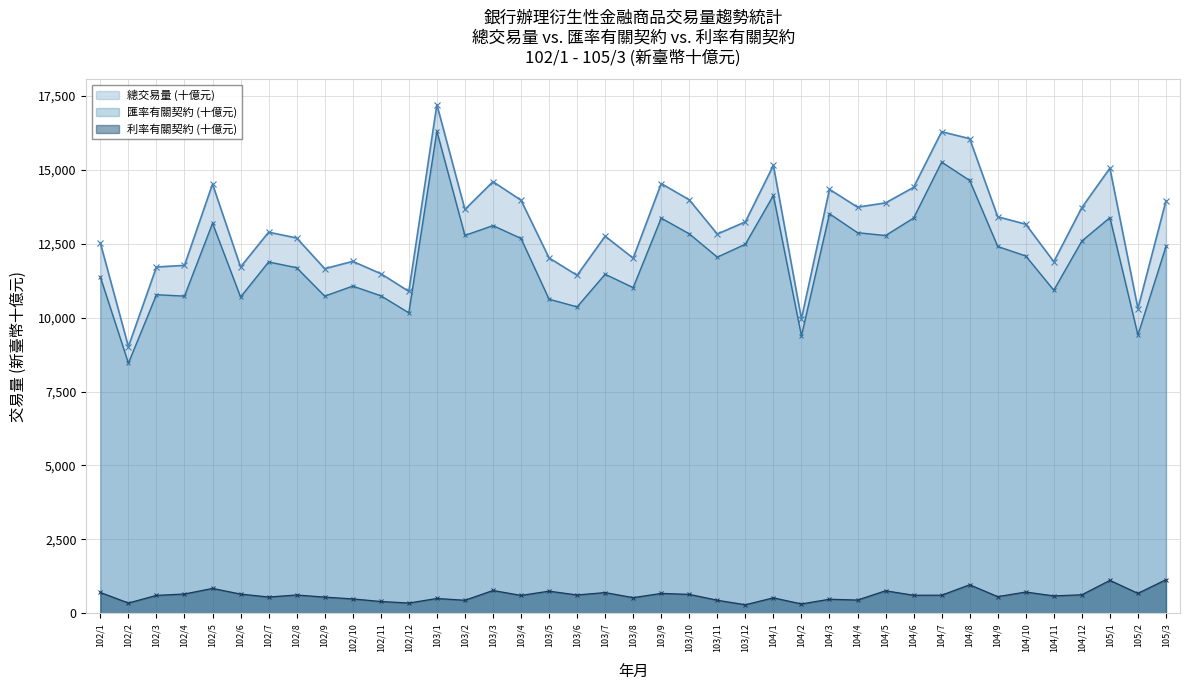

Read the 利率有關契約 (十億元) value at 104/3.

475.4